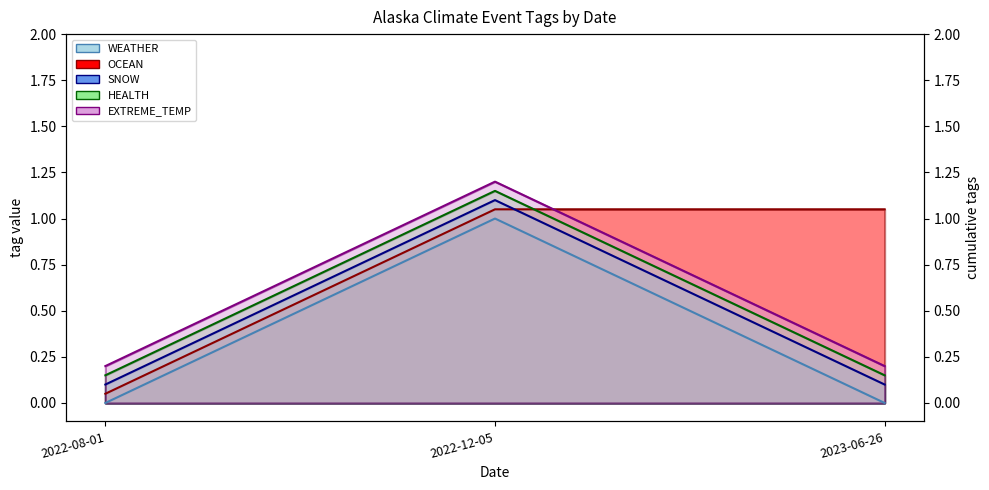

Between 2022-12-05 and 2023-06-26, which series saw the biggest shift?

WEATHER